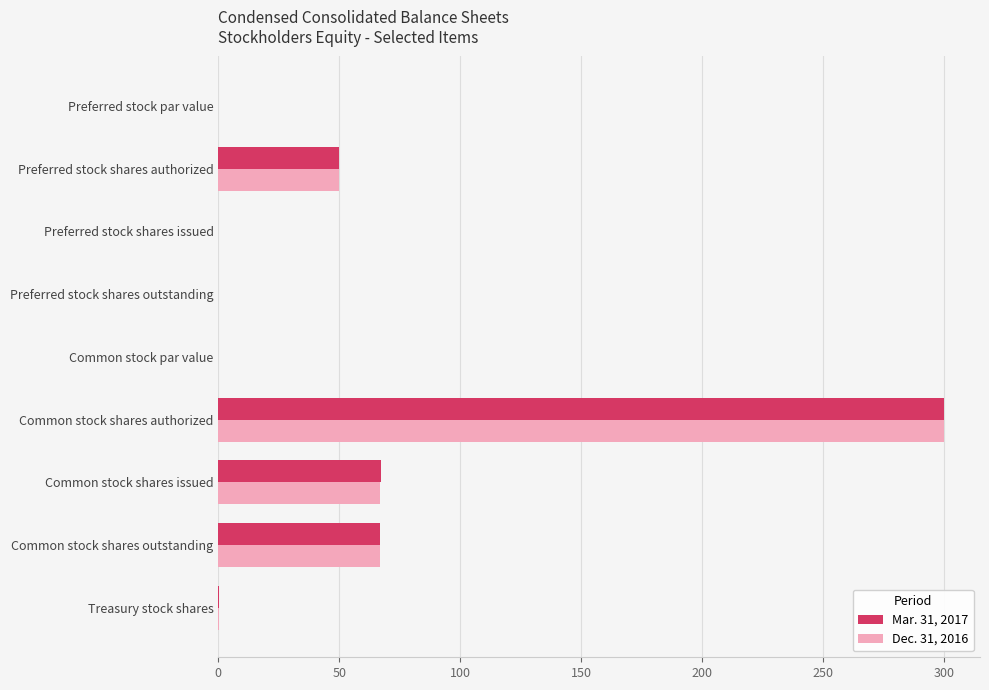

The Dec. 31, 2016 series shows 50.0 at Preferred stock shares authorized. True or false?

True